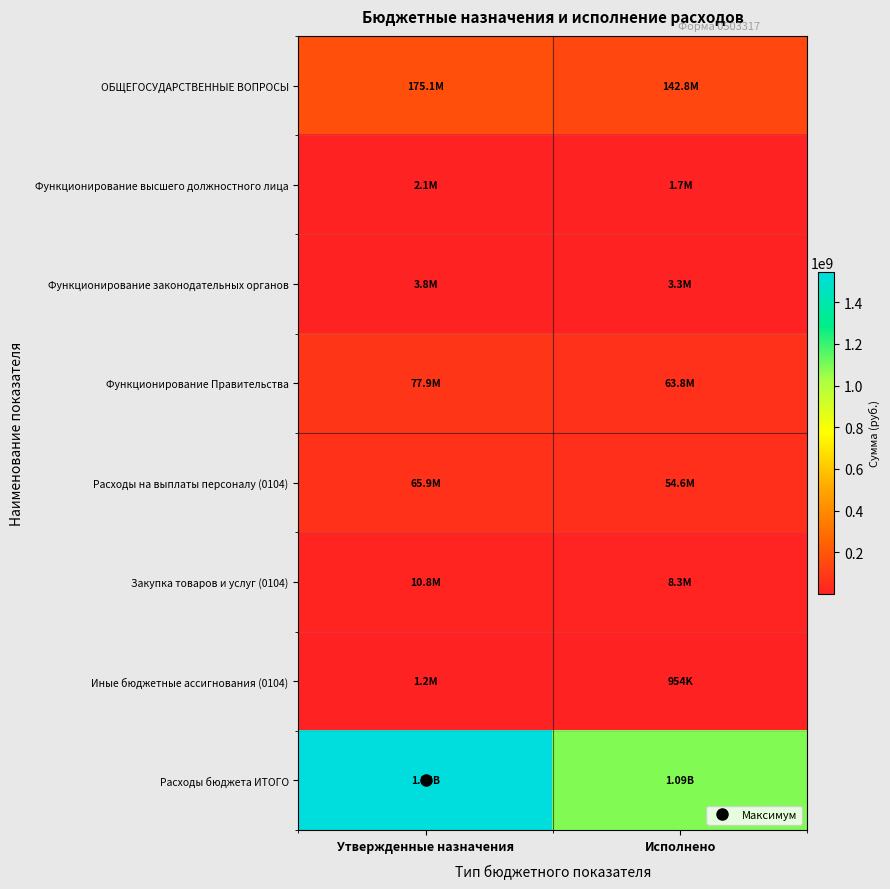

Reading left to right, transcribe all the data shown in this chart.

ОБЩЕГОСУДАРСТВЕННЫЕ ВОПРОСЫ: Утвержденные назначения=175076217.3	Исполнено=142785276.1
Функционирование высшего должностного лица: Утвержденные назначения=2069561.8	Исполнено=1704271.6
Функционирование законодательных органов: Утвержденные назначения=3777939.3	Исполнено=3321934.6
Функционирование Правительства: Утвержденные назначения=77934148.9	Исполнено=63832861.8
Расходы на выплаты персоналу (0104): Утвержденные назначения=65942349.8	Исполнено=54593128.3
Закупка товаров и услуг (0104): Утвержденные назначения=10799750.9	Исполнено=8285378.8
Иные бюджетные ассигнования (0104): Утвержденные назначения=1192048.2	Исполнено=954354.7
Расходы бюджета ИТОГО: Утвержденные назначения=1543954827.3	Исполнено=1090874441.8